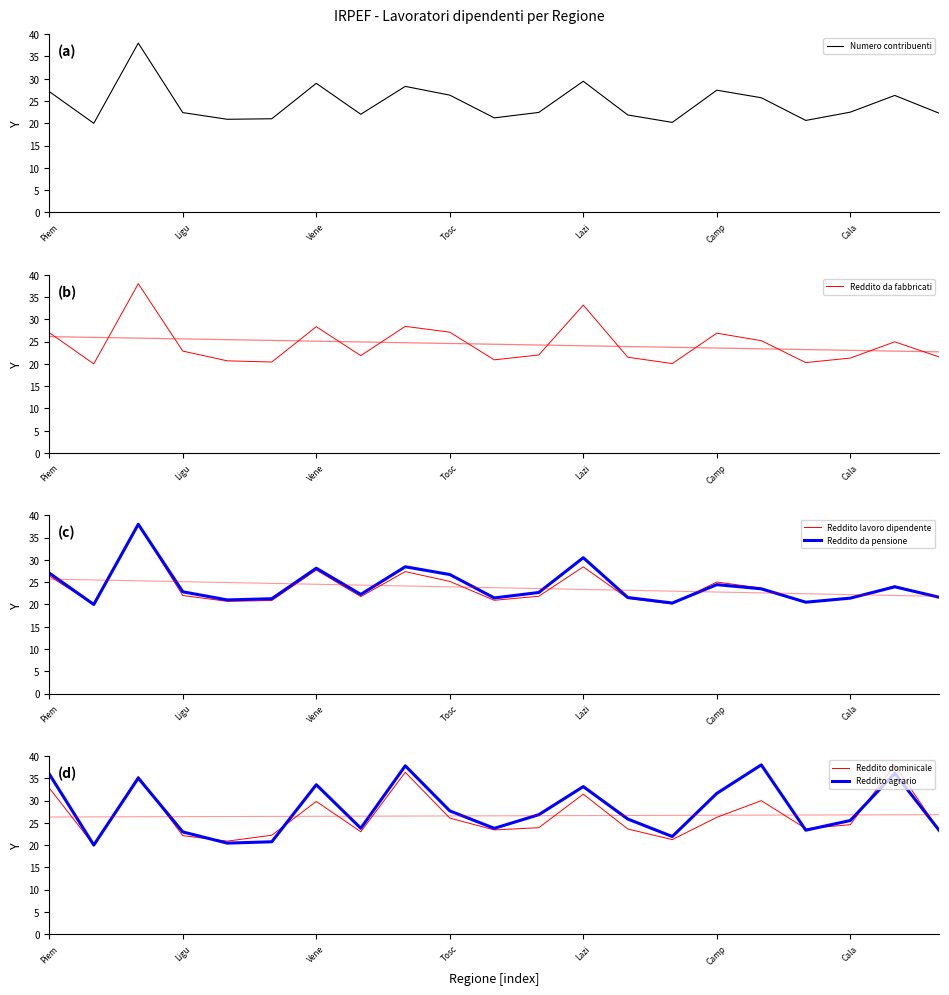

True or false: Reddito lavoro dipendente has a value of 20.4 at 17.

True